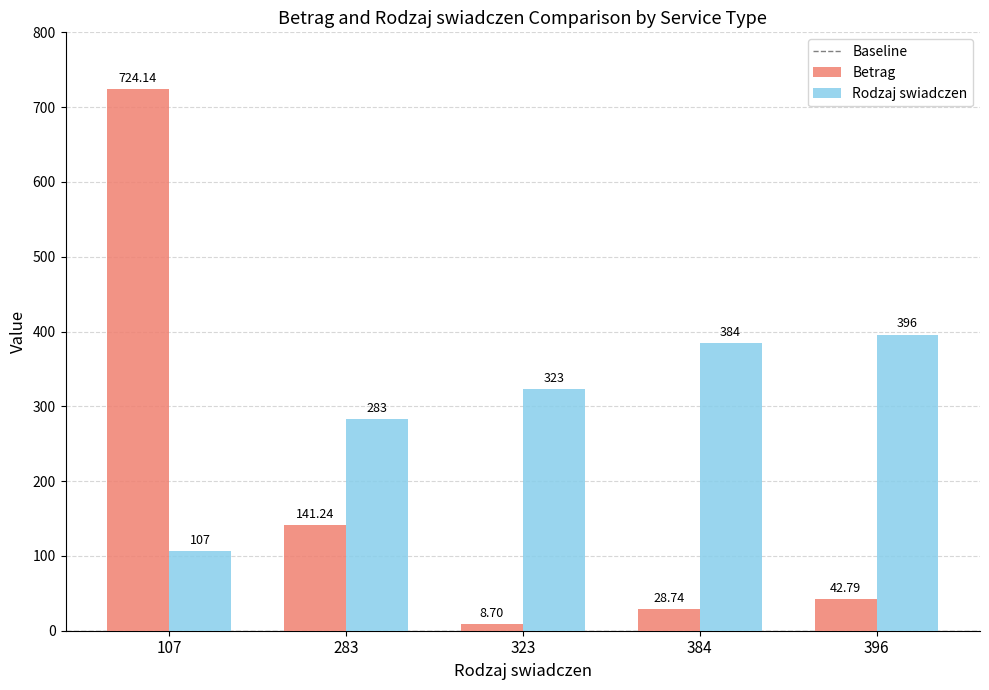

What is the value of the Betrag bar at the 1st from the left?

724.1